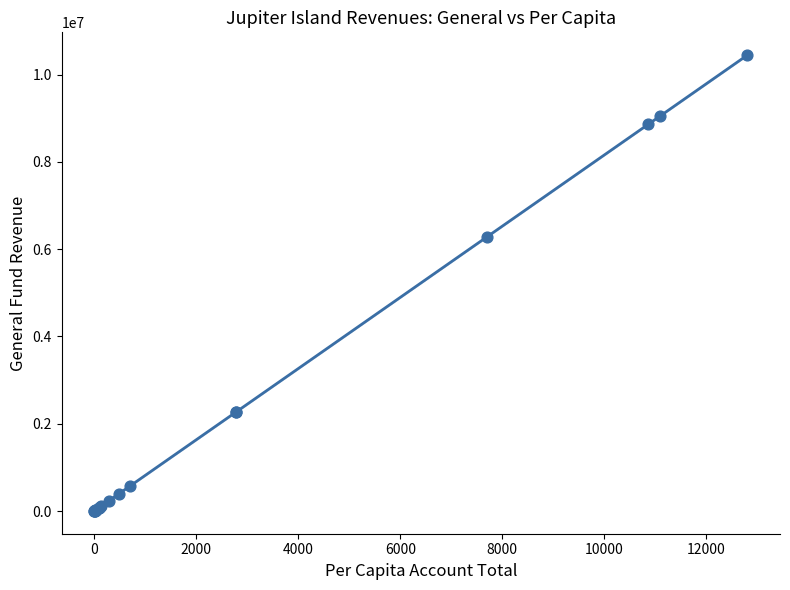

What Y value in the scatter plot is closest to 5223939?

6283756